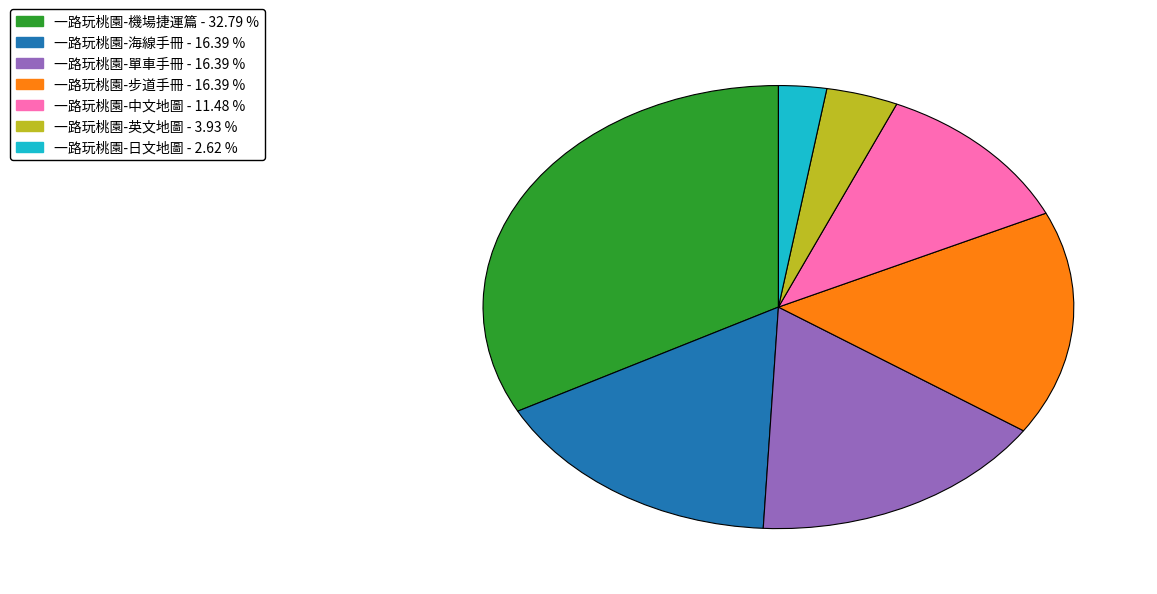

Do 一路玩桃園-中文地圖 and 一路玩桃園-英文地圖 together represent more than half of the pie?

No